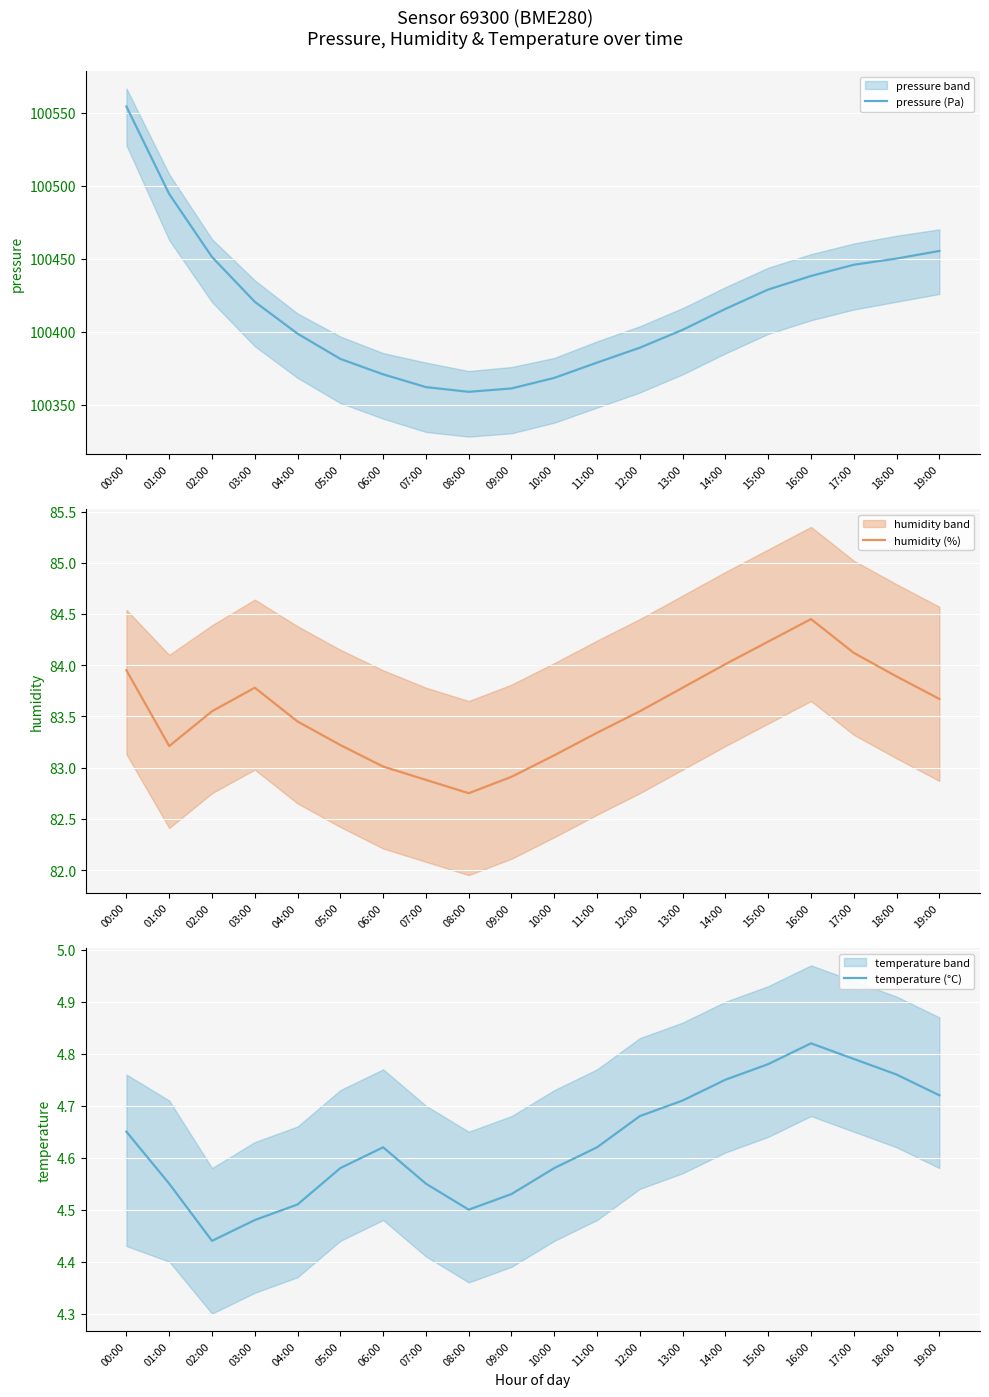

The temperature (°C) series shows 7.9 at 00:00. True or false?

False